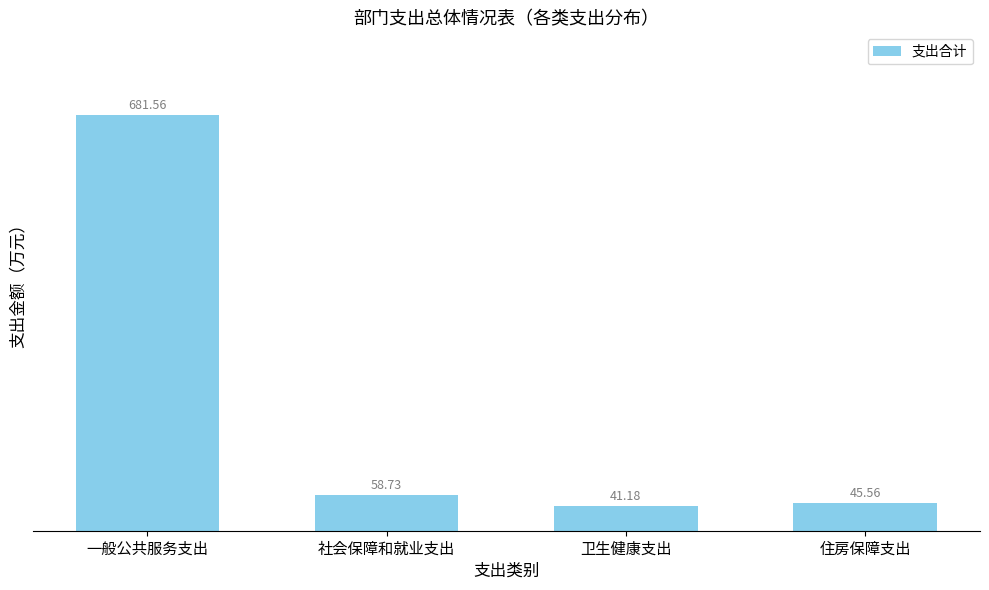

What is the average value?

206.8